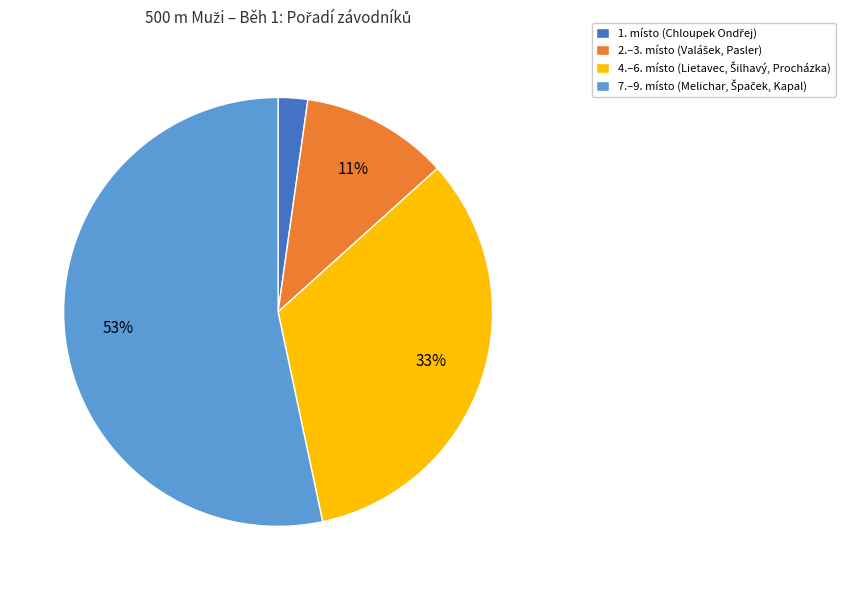

To the nearest percent, what is the average slice percentage?

25%